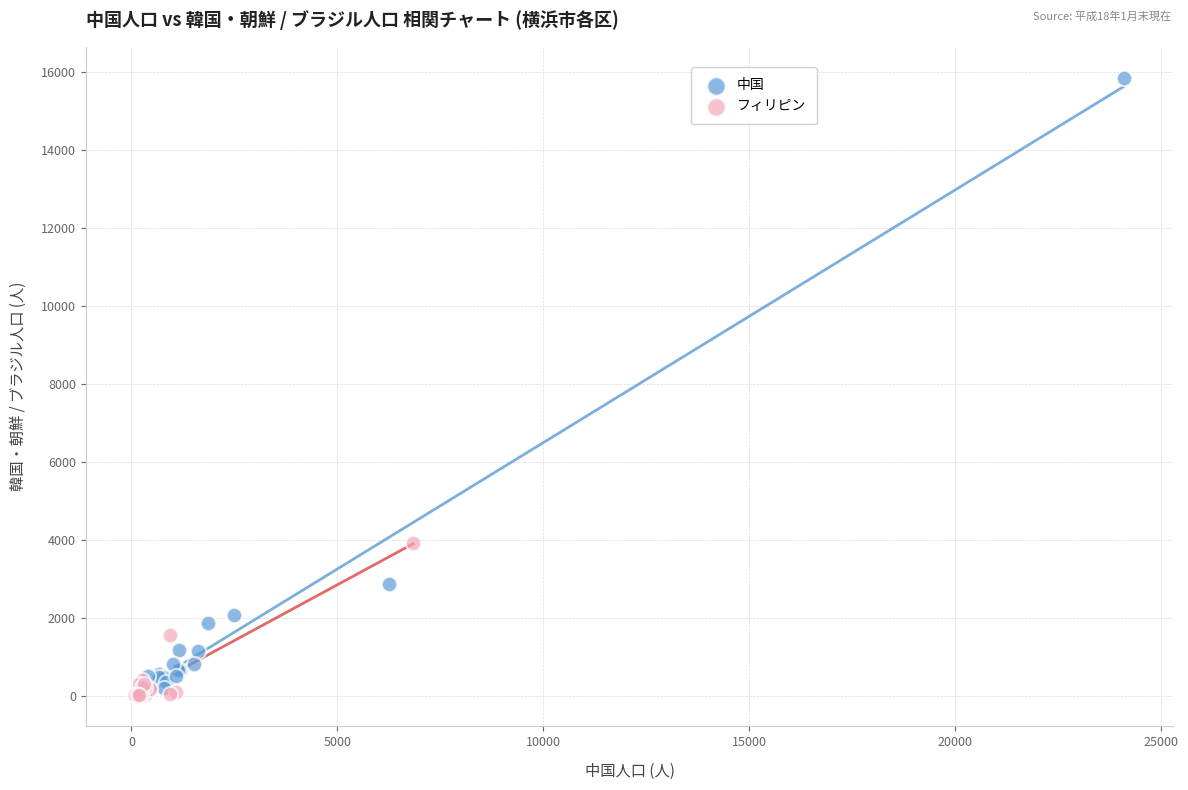

Which series has the widest spread of Y values?

中国